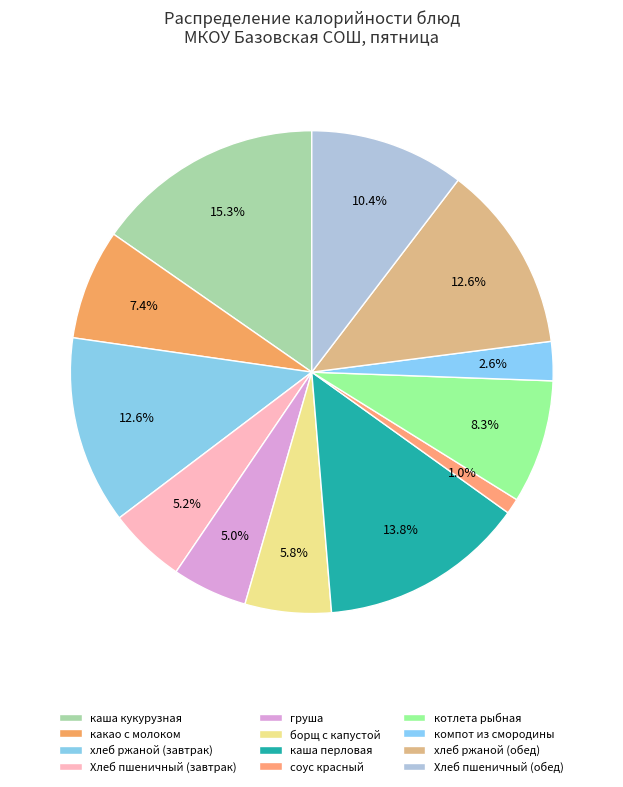

To the nearest percent, what portion does Хлеб пшеничный (завтрак) represent?

5%